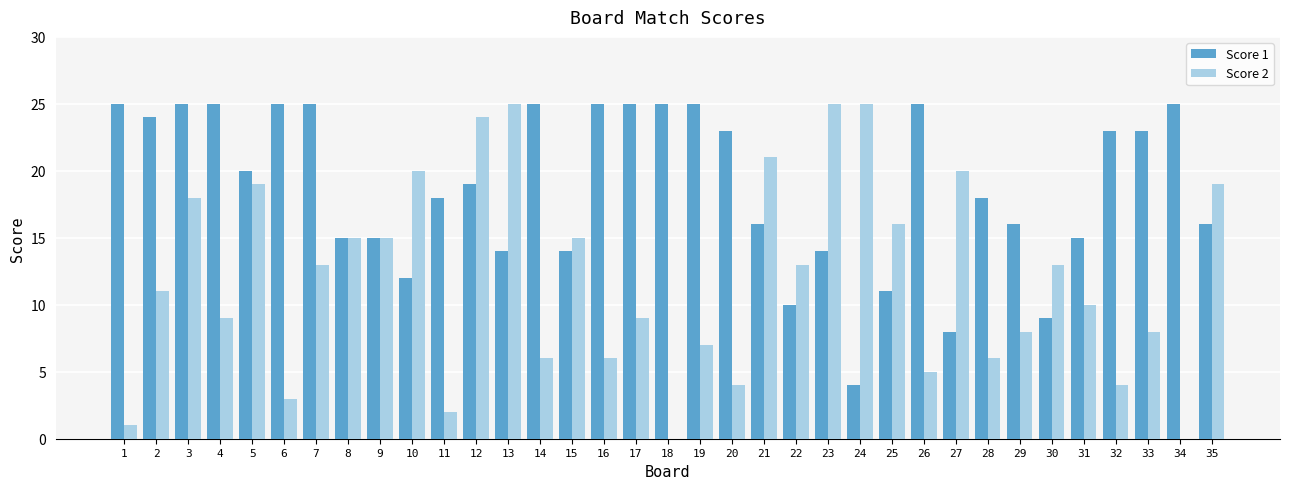

Which series has the largest total across all categories?

Score 1